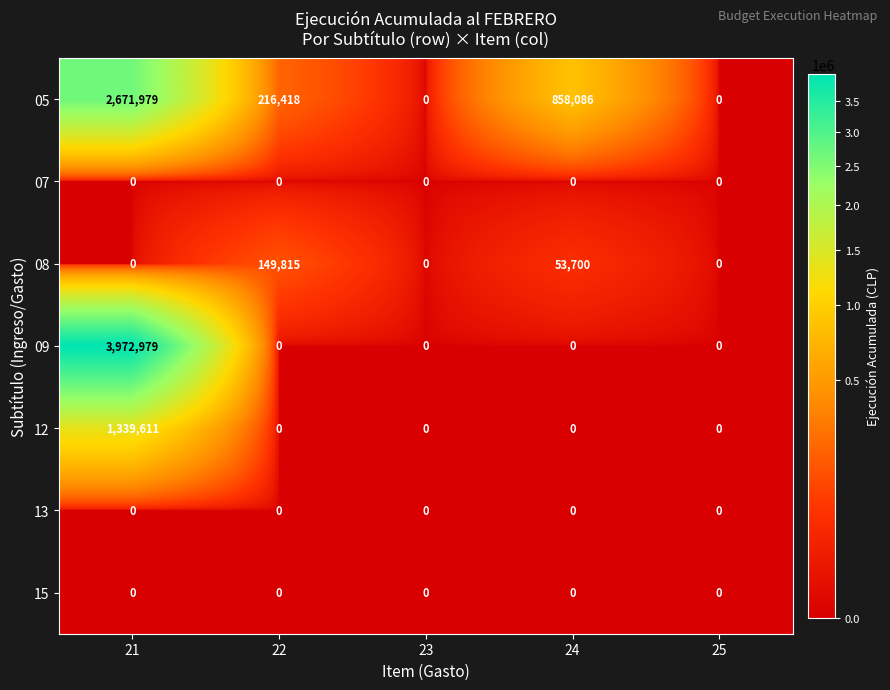

What is the sum of all 05 values?

3746483